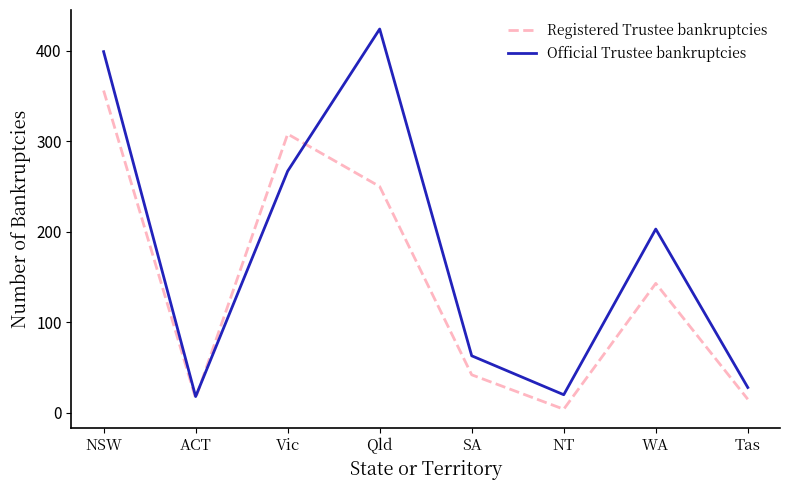

At which category is the sum across all series the highest?

NSW